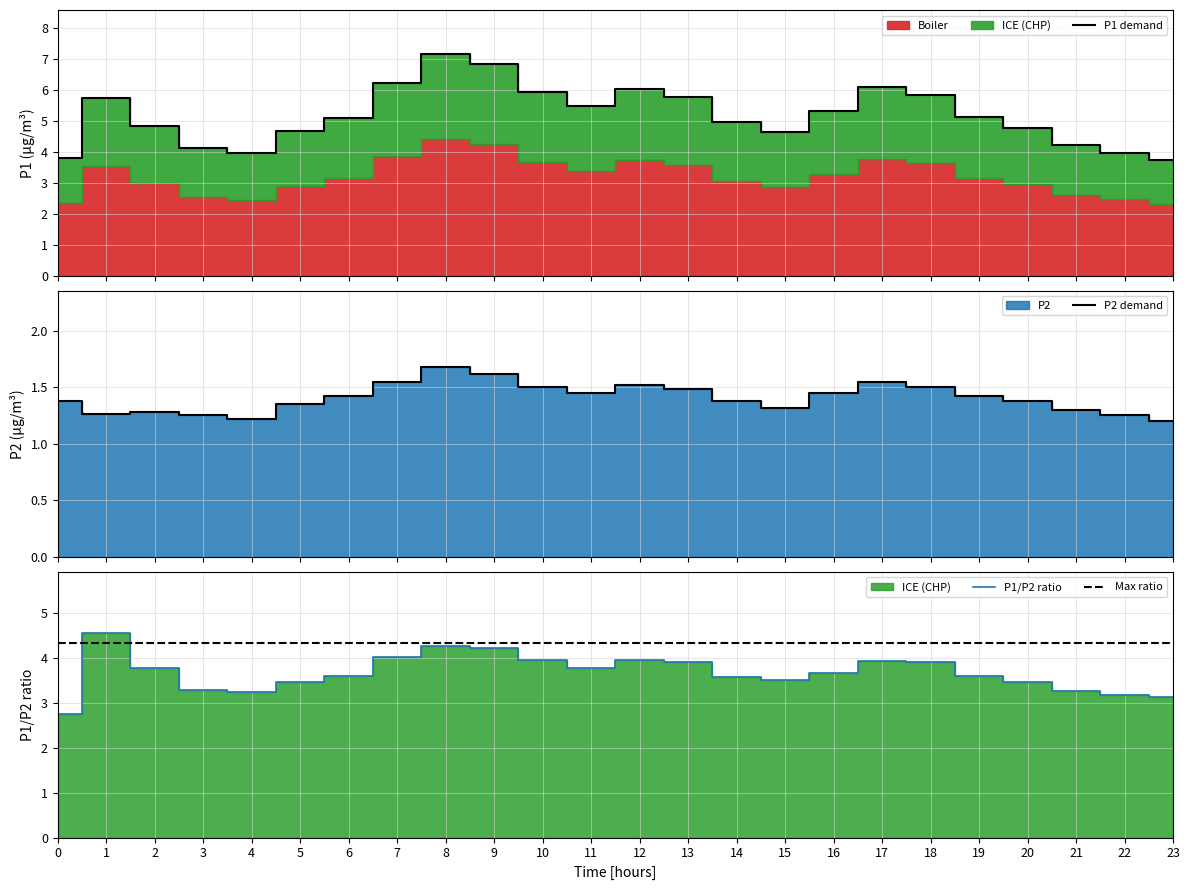

What is the maximum value for P1 demand?

7.2